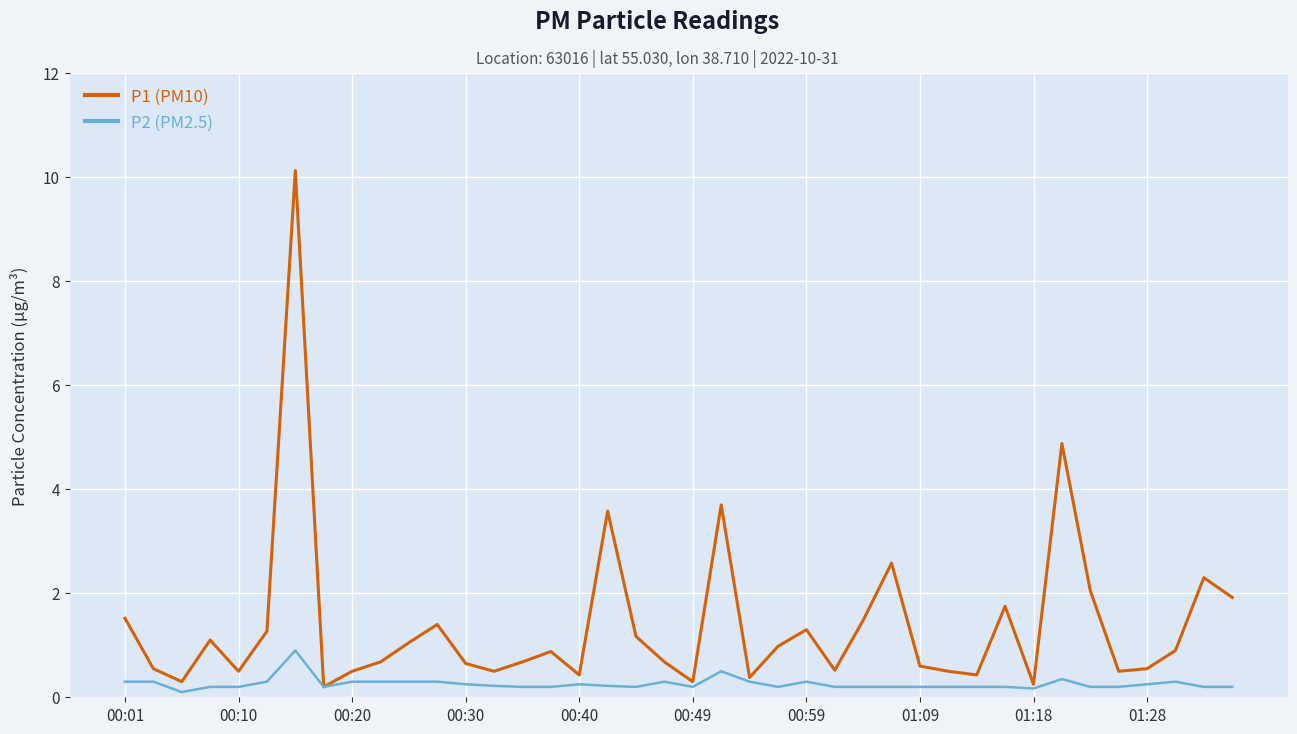

Which series has the largest total across all categories?

P1 (PM10)